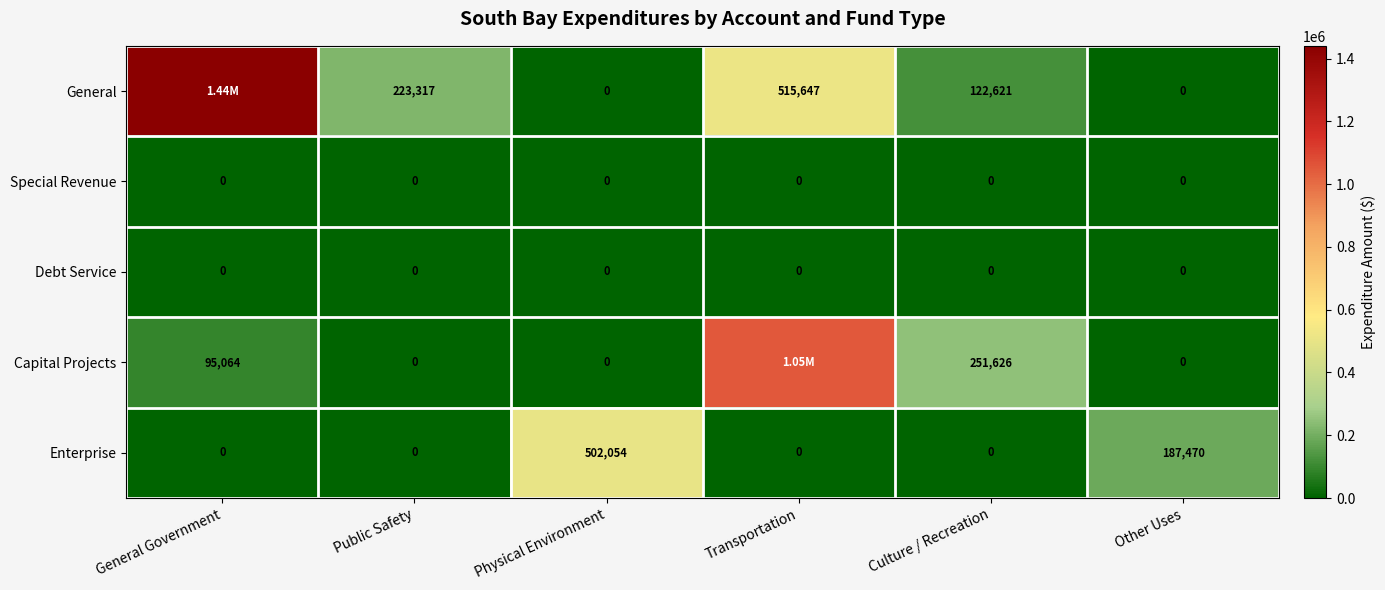

At which category is the sum across all series the highest?

Transportation